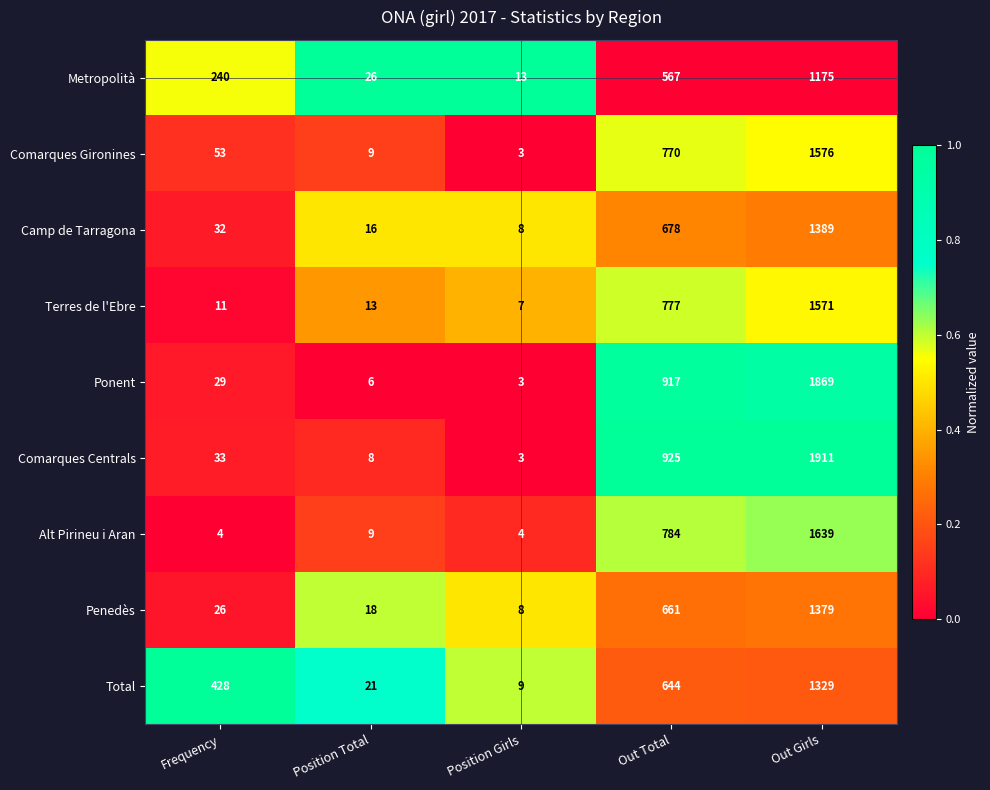

Rank the series at Frequency from highest to lowest value.

Total, Metropolità, Comarques Gironines, Comarques Centrals, Camp de Tarragona, Ponent, Penedès, Terres de l'Ebre, Alt Pirineu i Aran